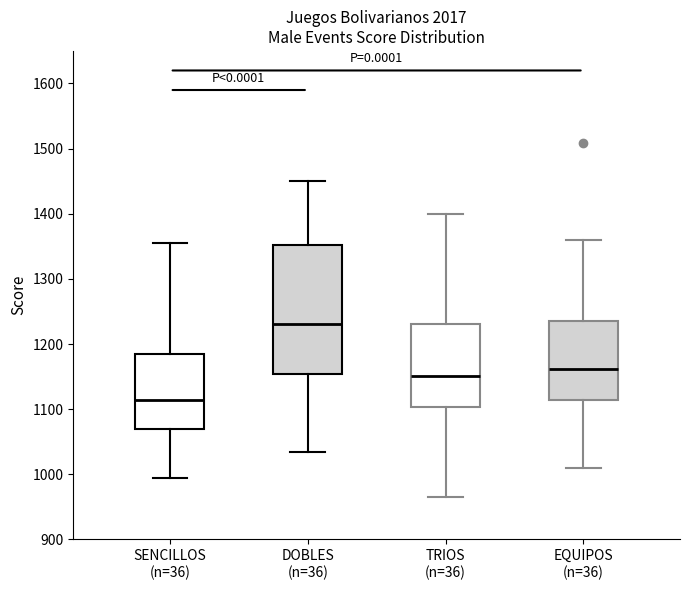

Comparing the boxes themselves (not the whiskers), which one is the tallest?

DOBLES (n=36)